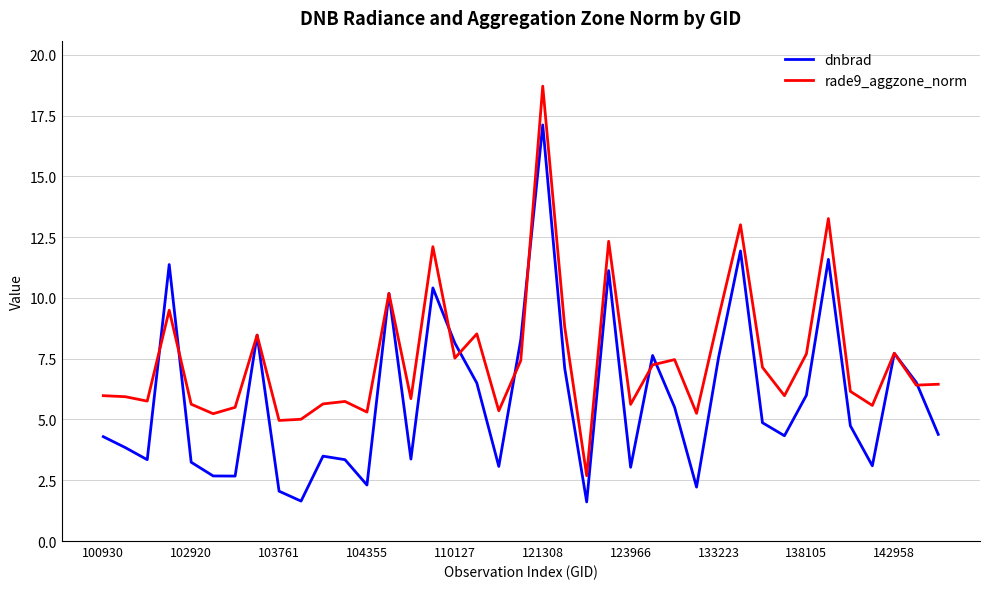

Which series has the largest total across all categories?

rade9_aggzone_norm